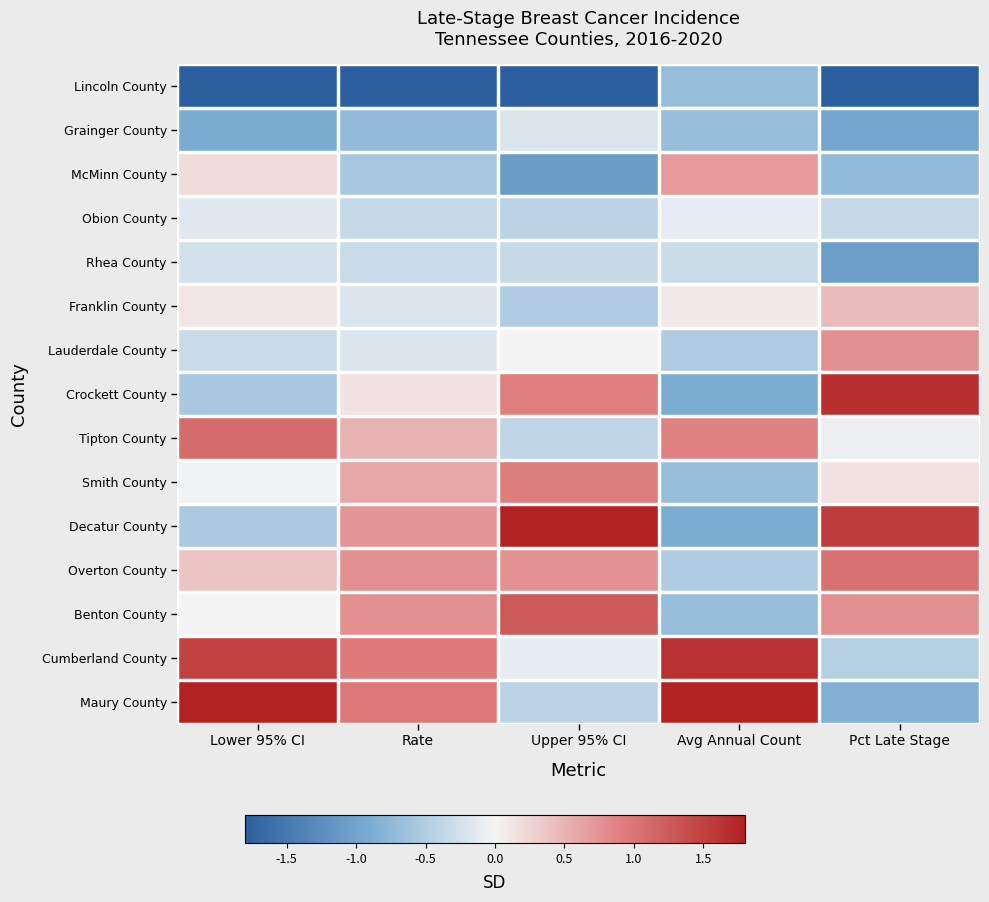

Reading left to right, what are all the values shown in this chart?

Lincoln County: Lower 95% CI=-2.5	Rate=-3.1	Upper 95% CI=-2.3	Avg Annual Count=-0.7	Pct Late Stage=-1.9
Grainger County: Lower 95% CI=-0.9	Rate=-0.7	Upper 95% CI=-0.2	Avg Annual Count=-0.7	Pct Late Stage=-1.0
McMinn County: Lower 95% CI=0.2	Rate=-0.6	Upper 95% CI=-1.1	Avg Annual Count=0.7	Pct Late Stage=-0.7
Obion County: Lower 95% CI=-0.1	Rate=-0.3	Upper 95% CI=-0.4	Avg Annual Count=-0.1	Pct Late Stage=-0.3
Rhea County: Lower 95% CI=-0.2	Rate=-0.3	Upper 95% CI=-0.3	Avg Annual Count=-0.3	Pct Late Stage=-1.1
Franklin County: Lower 95% CI=0.1	Rate=-0.2	Upper 95% CI=-0.5	Avg Annual Count=0.1	Pct Late Stage=0.4
Lauderdale County: Lower 95% CI=-0.3	Rate=-0.2	Upper 95% CI=-0.0	Avg Annual Count=-0.5	Pct Late Stage=0.8
Crockett County: Lower 95% CI=-0.6	Rate=0.1	Upper 95% CI=0.9	Avg Annual Count=-0.9	Pct Late Stage=1.7
Tipton County: Lower 95% CI=1.1	Rate=0.5	Upper 95% CI=-0.4	Avg Annual Count=0.9	Pct Late Stage=-0.1
Smith County: Lower 95% CI=-0.0	Rate=0.6	Upper 95% CI=0.9	Avg Annual Count=-0.7	Pct Late Stage=0.1
Decatur County: Lower 95% CI=-0.5	Rate=0.7	Upper 95% CI=1.9	Avg Annual Count=-0.9	Pct Late Stage=1.5
Overton County: Lower 95% CI=0.4	Rate=0.8	Upper 95% CI=0.8	Avg Annual Count=-0.5	Pct Late Stage=1.0
Benton County: Lower 95% CI=-0.0	Rate=0.8	Upper 95% CI=1.3	Avg Annual Count=-0.7	Pct Late Stage=0.8
Cumberland County: Lower 95% CI=1.5	Rate=0.9	Upper 95% CI=-0.1	Avg Annual Count=1.7	Pct Late Stage=-0.5
Maury County: Lower 95% CI=1.9	Rate=1.0	Upper 95% CI=-0.4	Avg Annual Count=2.6	Pct Late Stage=-0.8